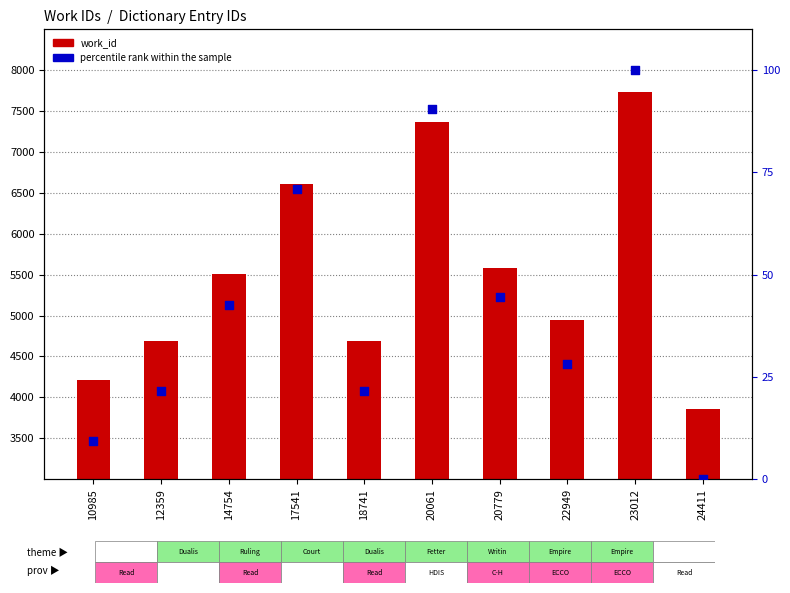

At how many categories does at least one series exceed 3666?

10